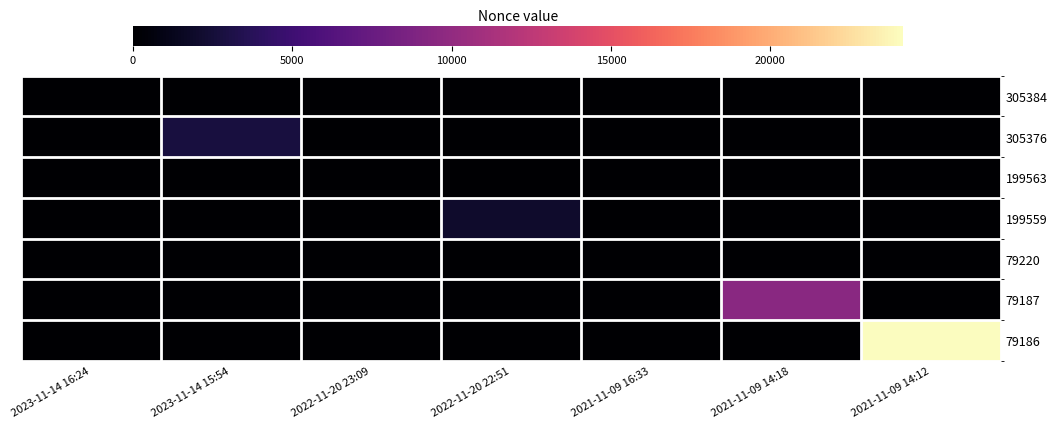

Rank the series at 2022-11-20 23:09 from highest to lowest value.

199563, 305384, 305376, 199559, 79220, 79187, 79186